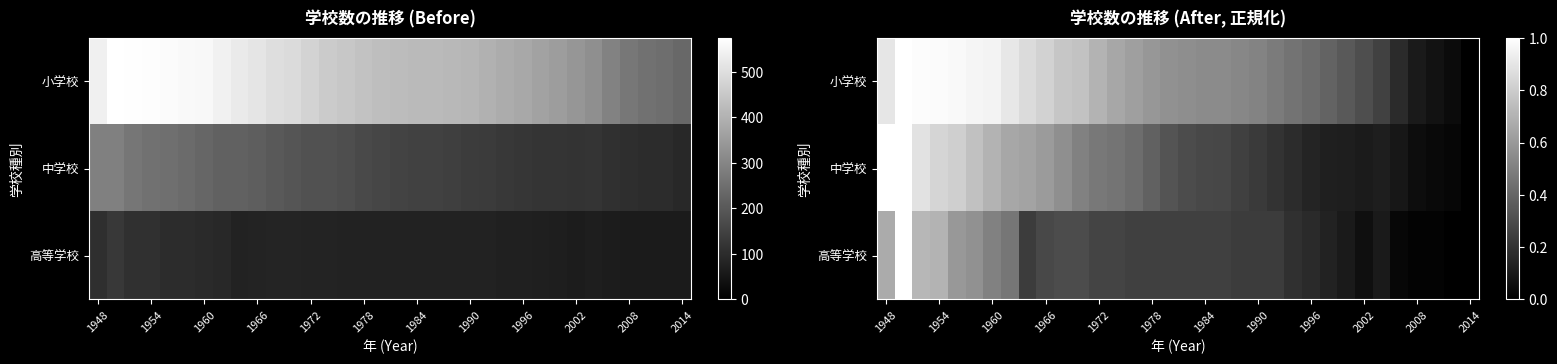

What is the average value of the 高等学校 series?

0.3